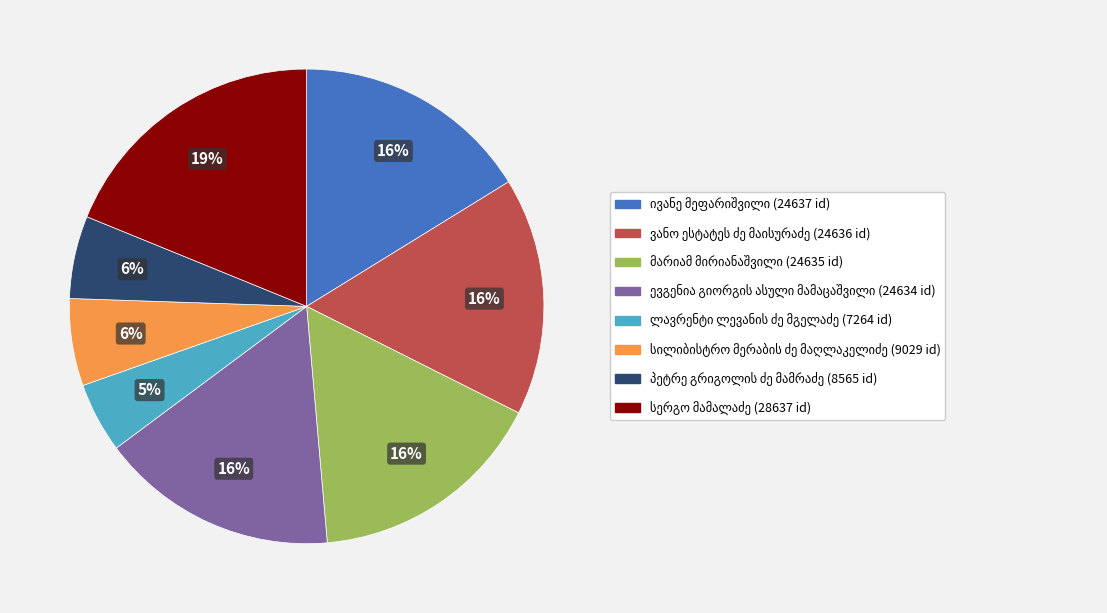

To the nearest percent, what is the difference between the largest and smallest slice percentages?

14%